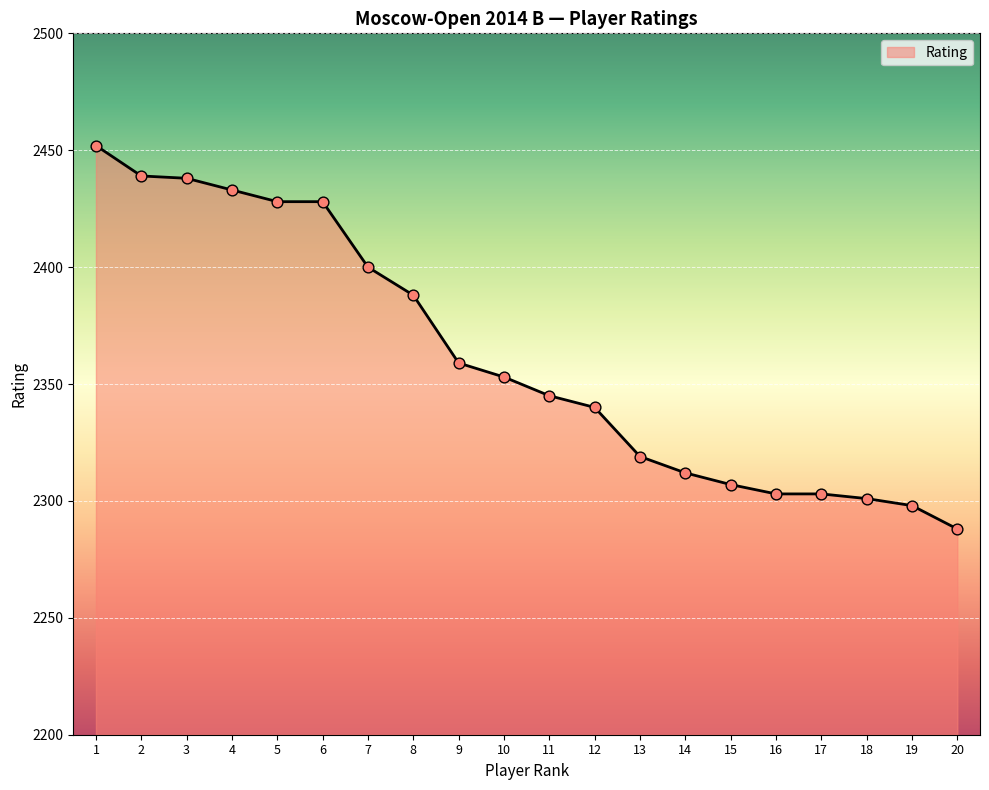

What is the change in value from 12 to 16?

-37